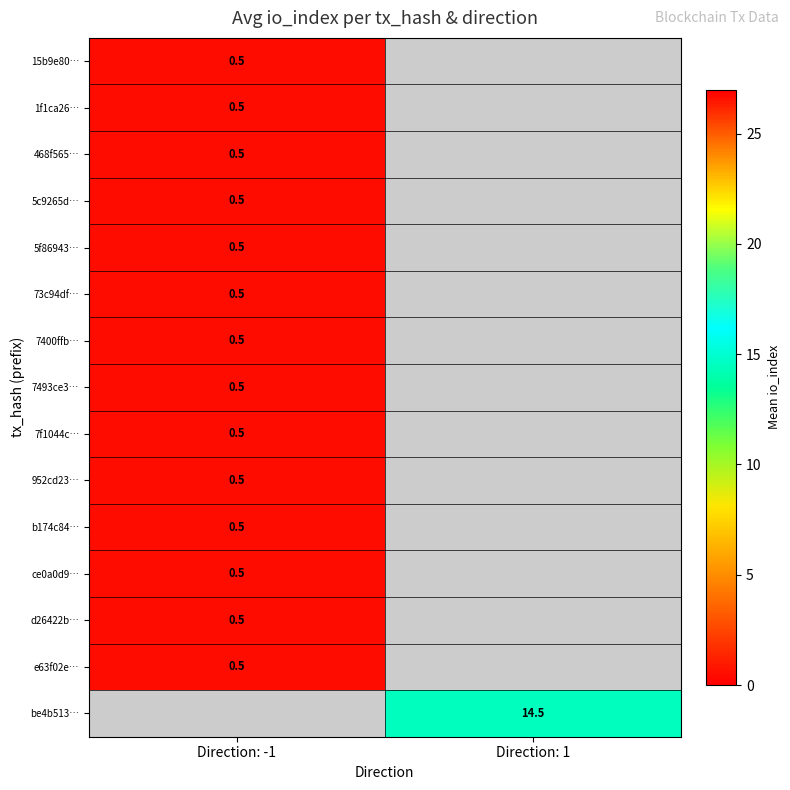

True or false: 7f1044c… has a value of 0.5 at Direction: -1.

True